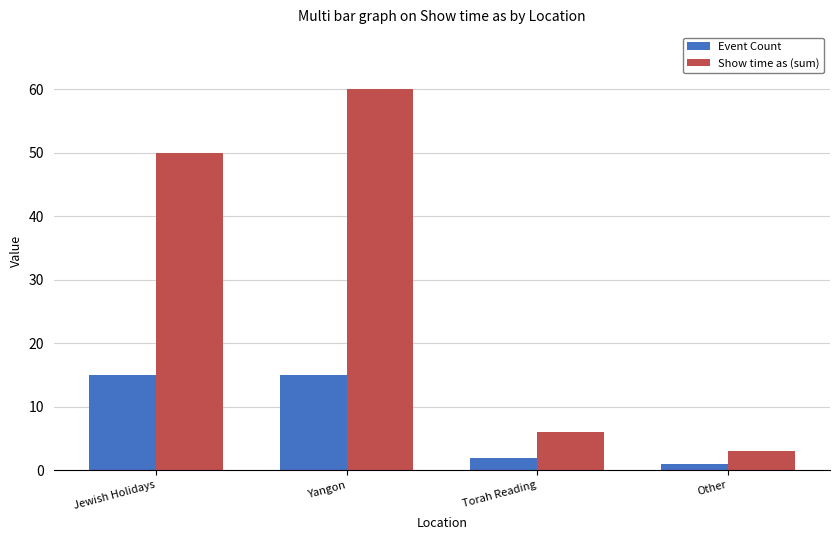

What is the lowest value of the Event Count series?

1